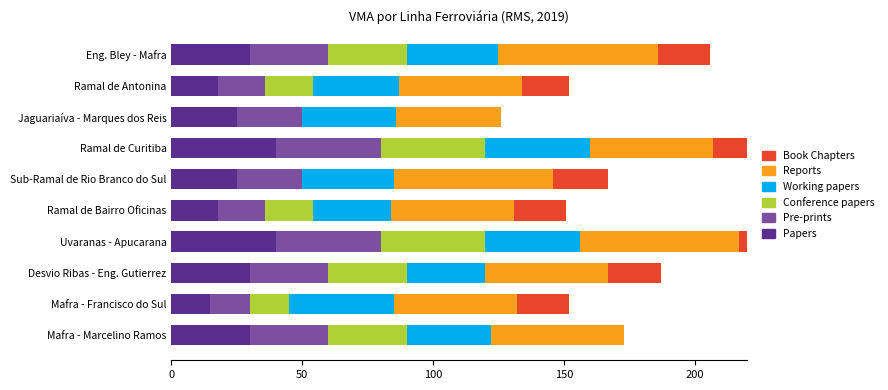

Is it true that Pre-prints equals 49 at Desvio Ribas - Eng. Gutierrez?

False